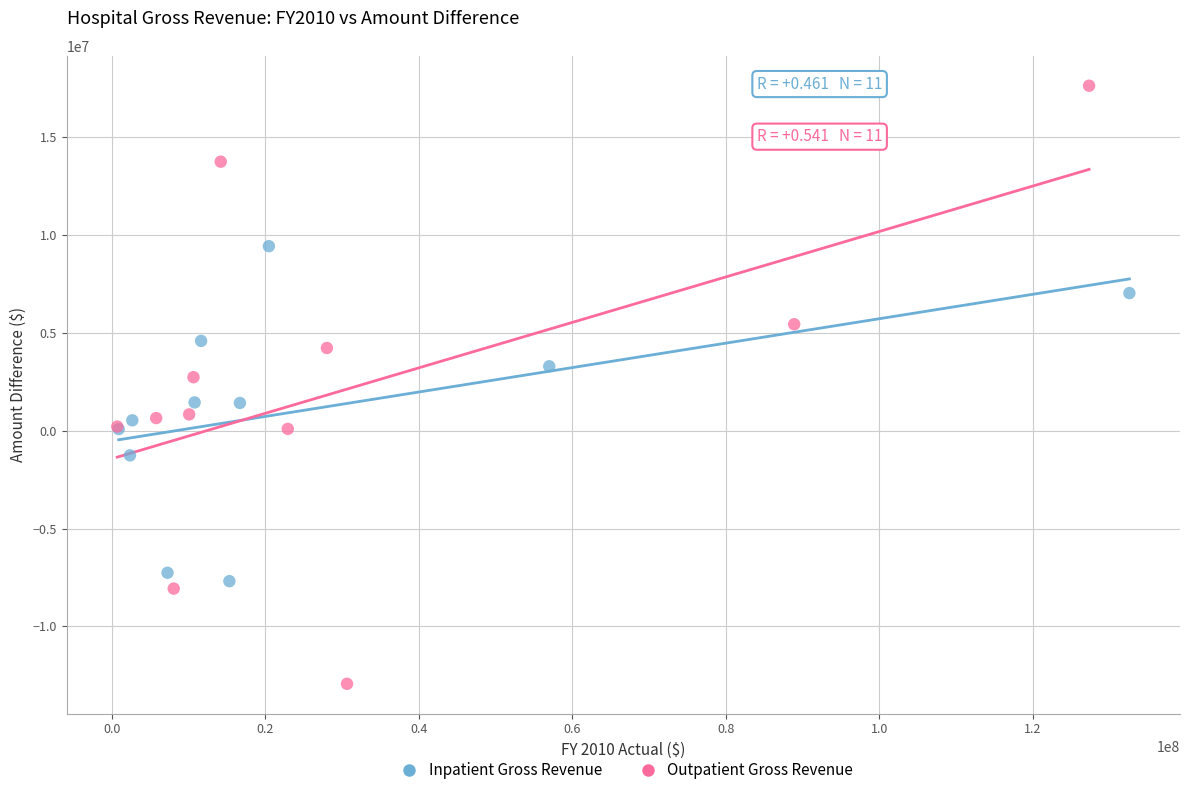

Which series contains the highest Y value?

Outpatient Gross Revenue